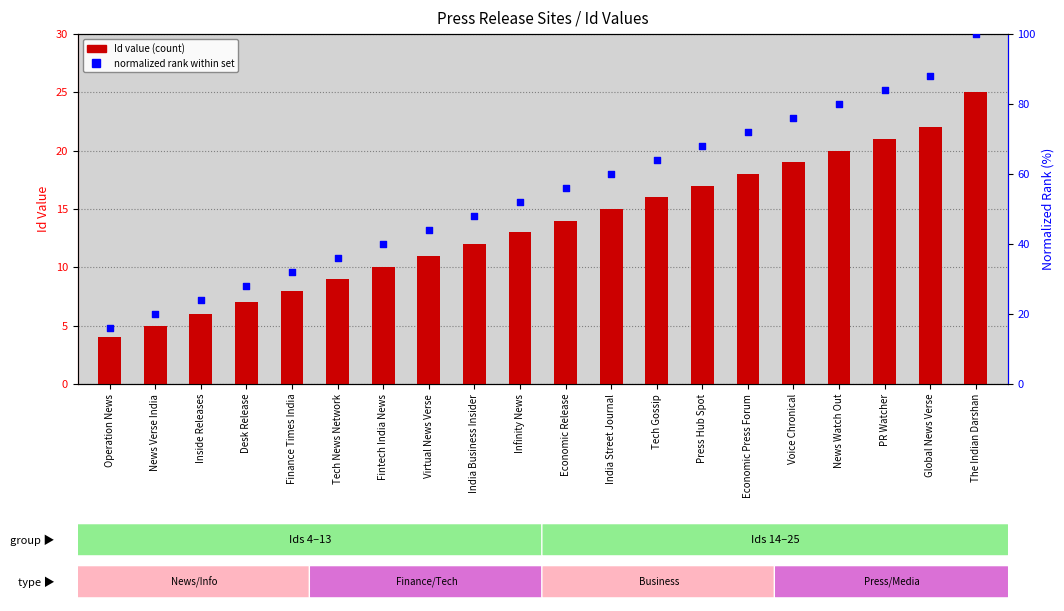

What is the total value across all series at Economic Press Forum?

90.0